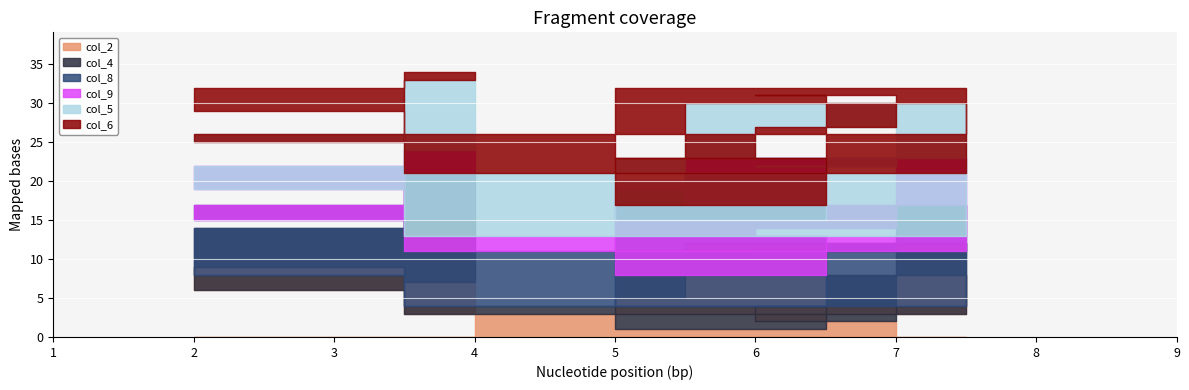

Count the number of data series in this chart.

6